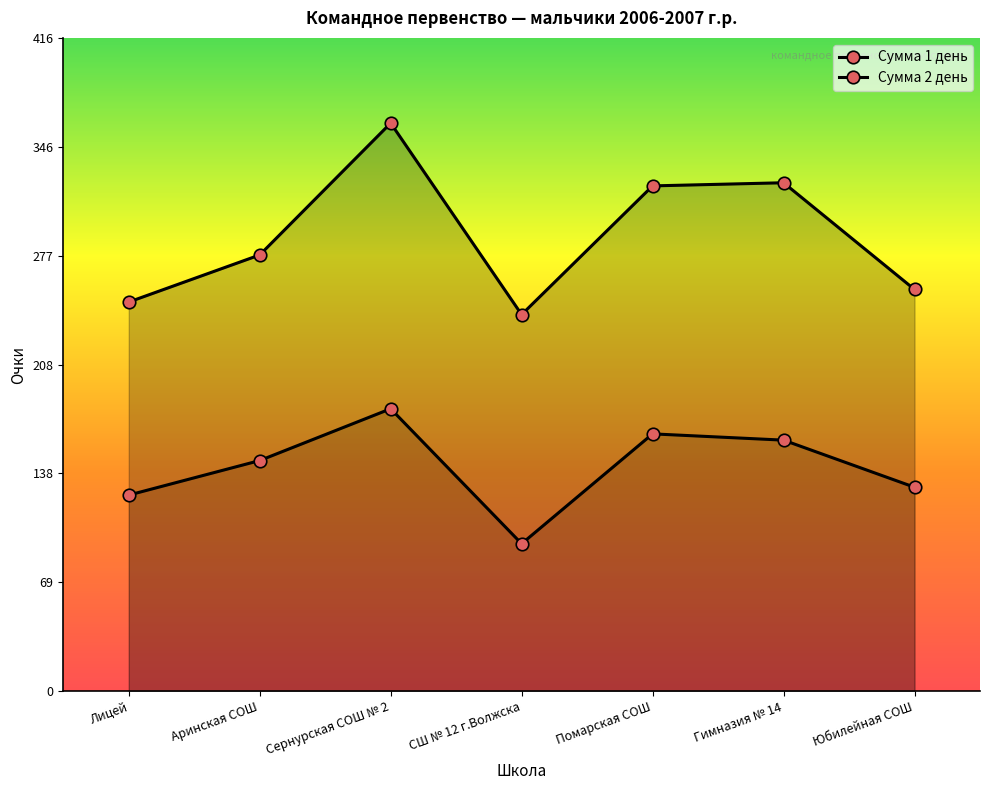

True or false: Сумма 1 день has more than 1 interior local peaks.

True